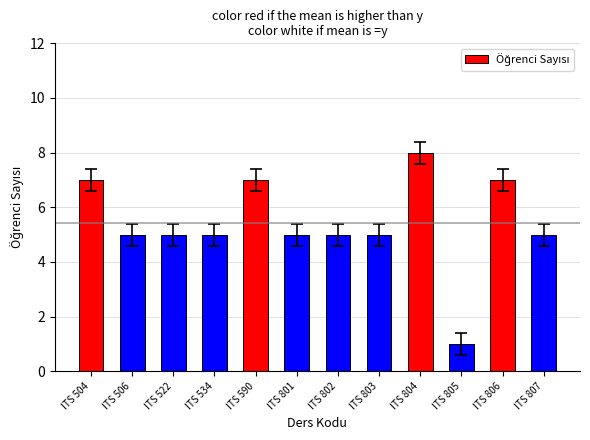

What is the value of the 4th bar from the left?

5